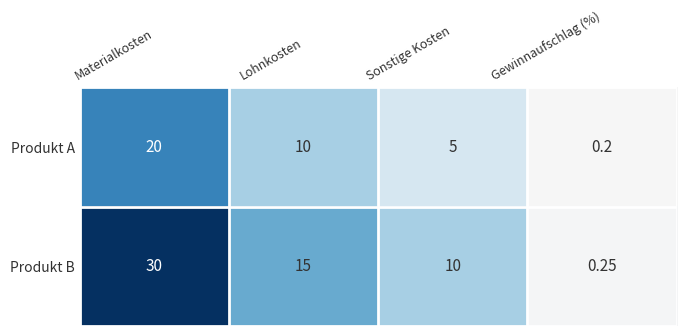

At which category does the chart reach its minimum across all series?

Gewinnaufschlag (%)